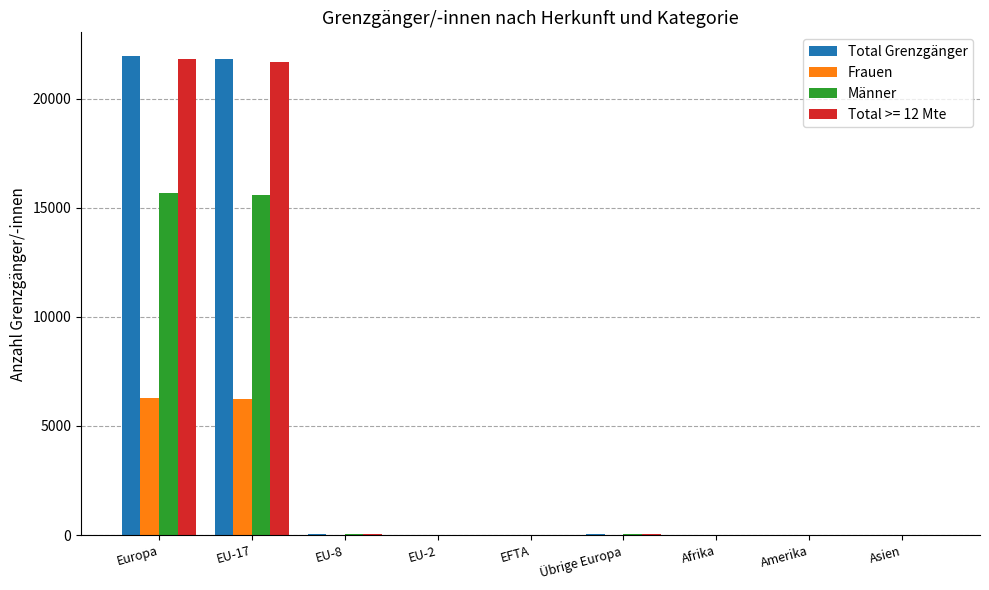

Is the value of Total Grenzgänger at Asien greater than the value of Frauen at EU-17?

No